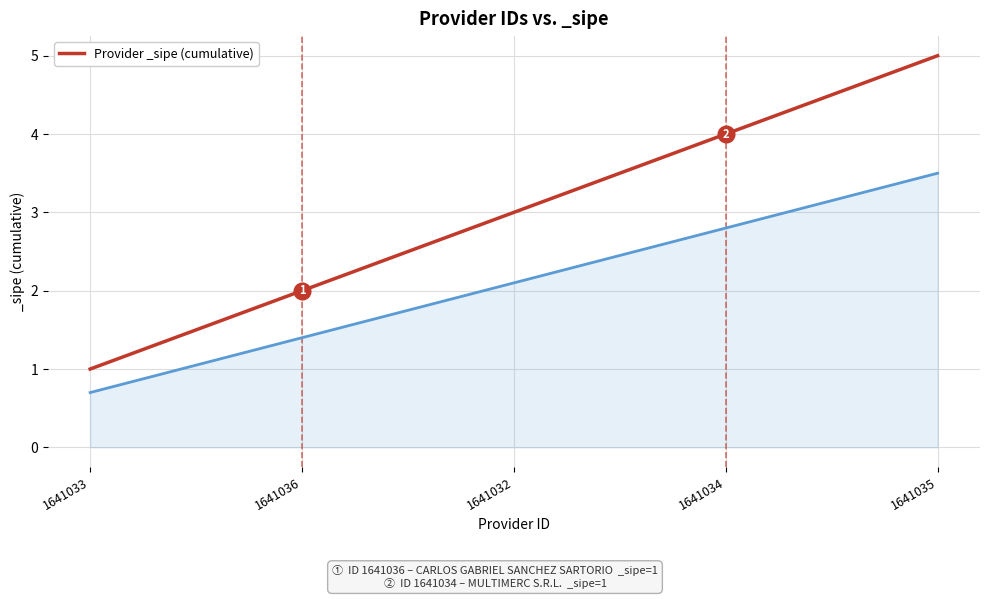

What is the ratio of the value at 1641033 to the value at 1641035?

0.2